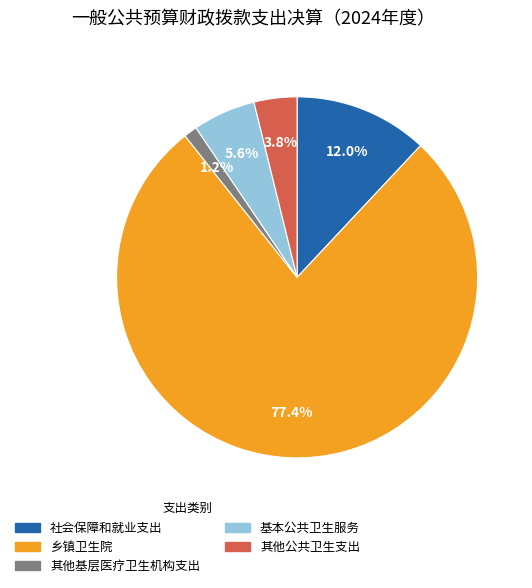

Which category accounts for the majority?

乡镇卫生院